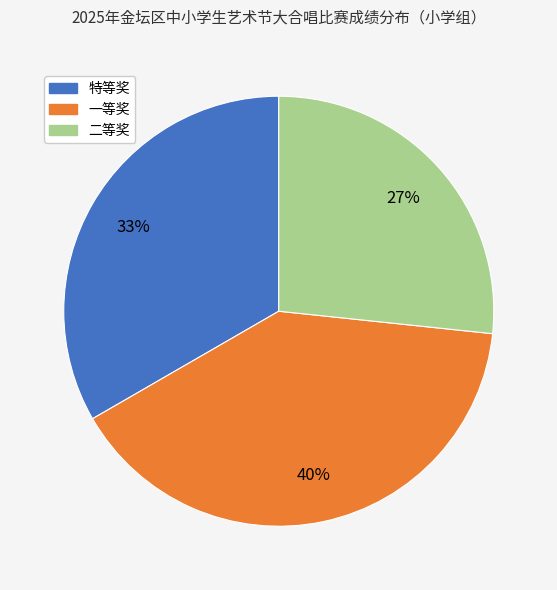

Does any single category account for the majority?

No